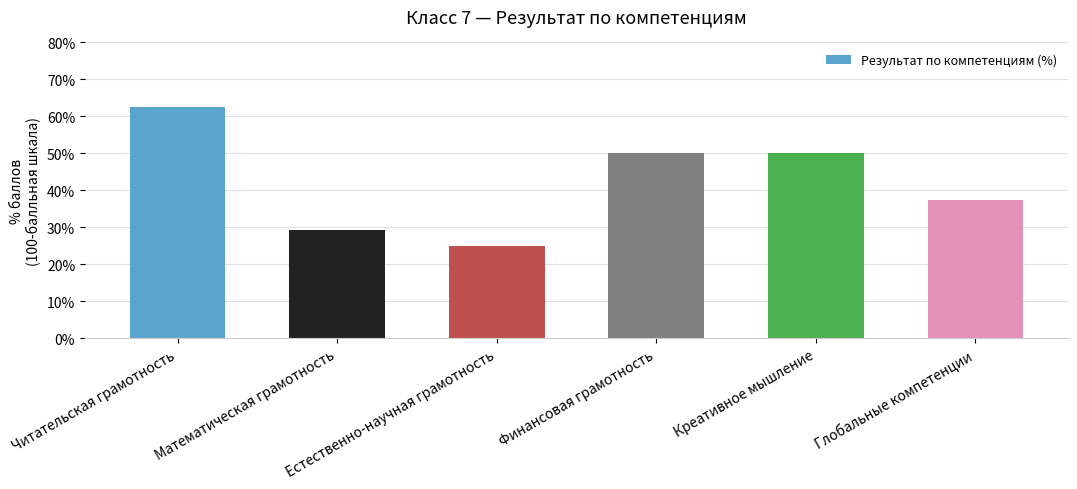

Are the bars grouped side by side (vs. stacked)?

No